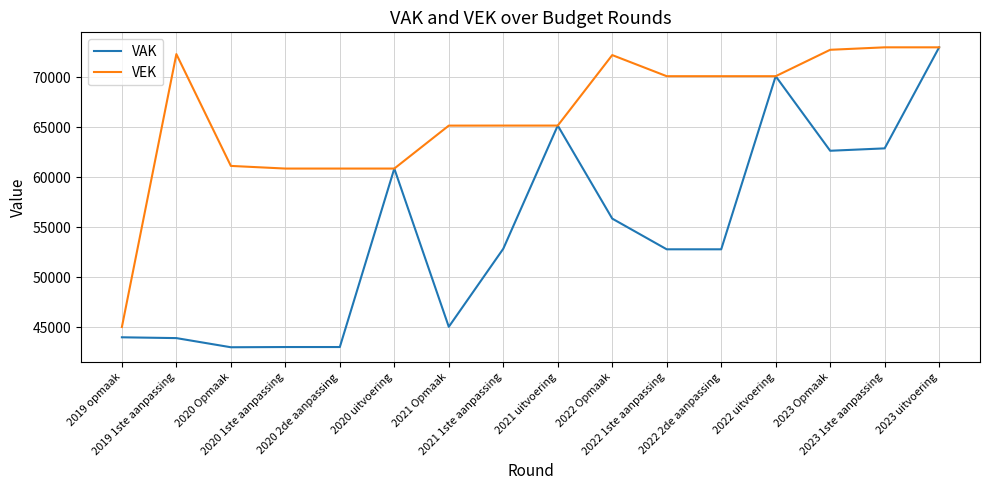

Does the chart have visible grid lines?

Yes